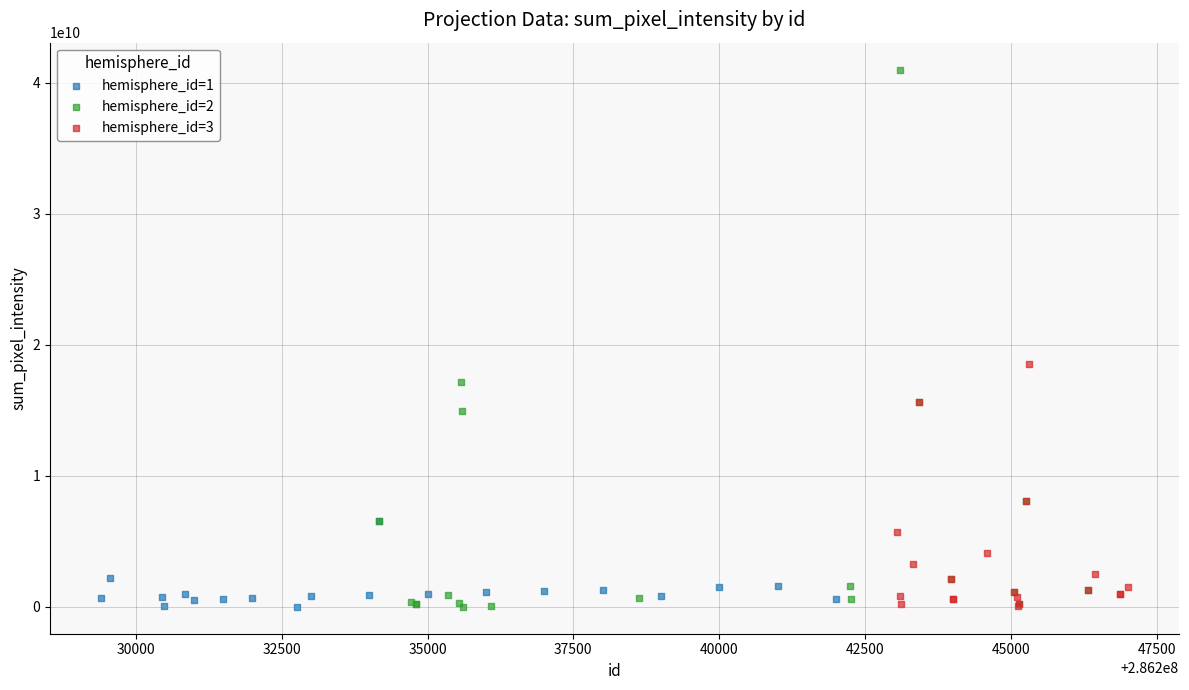

Which series has the largest Y range (max minus min)?

hemisphere_id=2